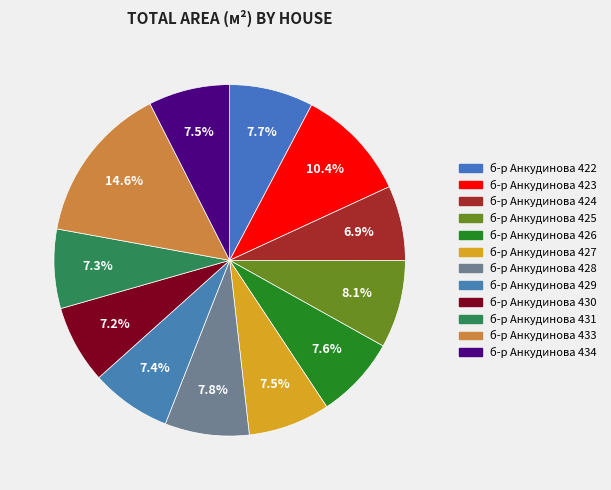

How many segments does this pie chart have?

12